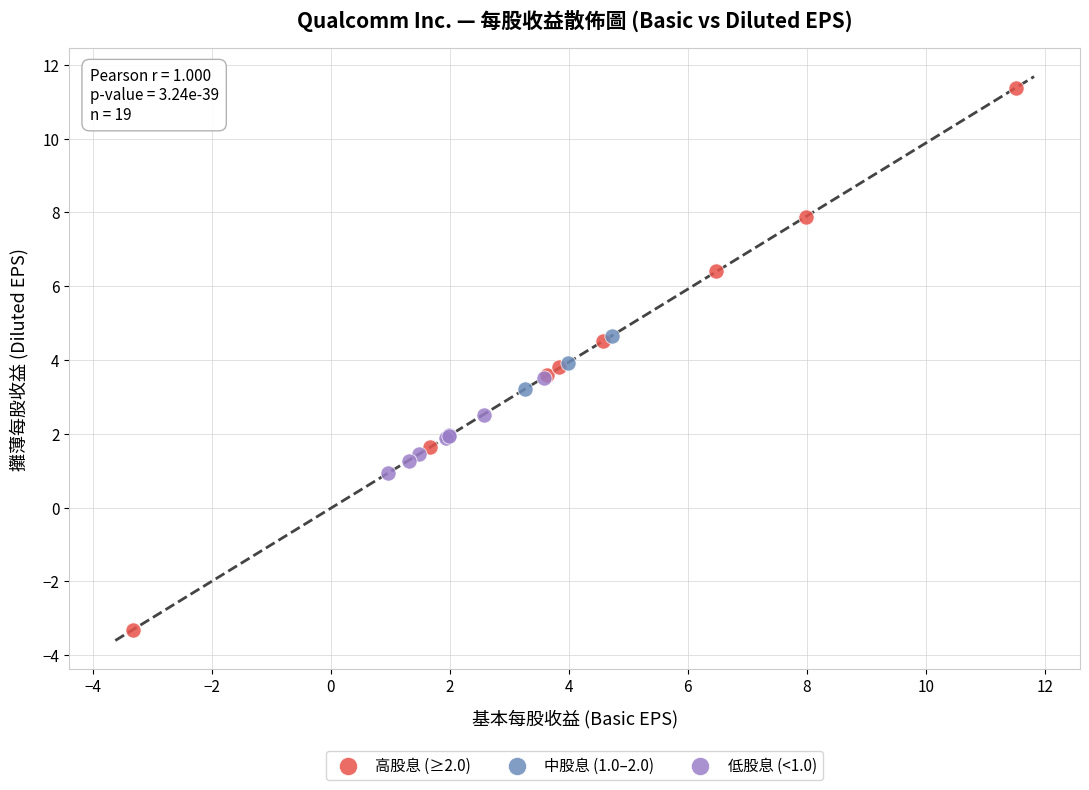

Which series reaches the minimum Y coordinate?

高股息 (≥2.0)